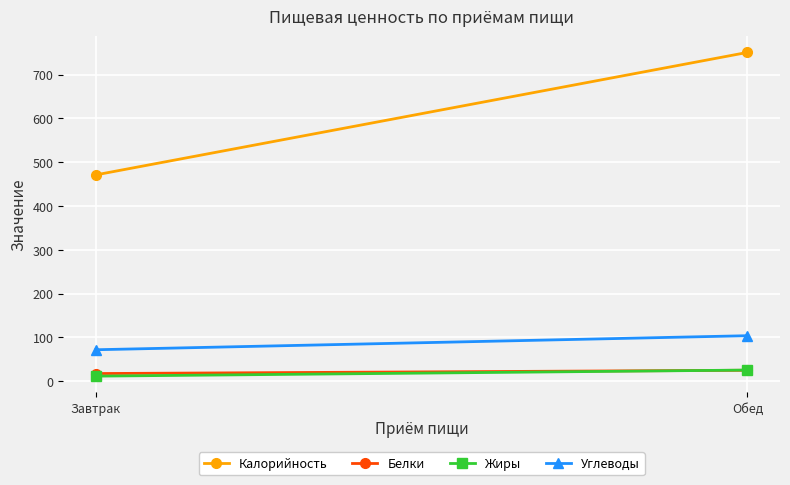

What is the total value across all series at Завтрак?

572.6